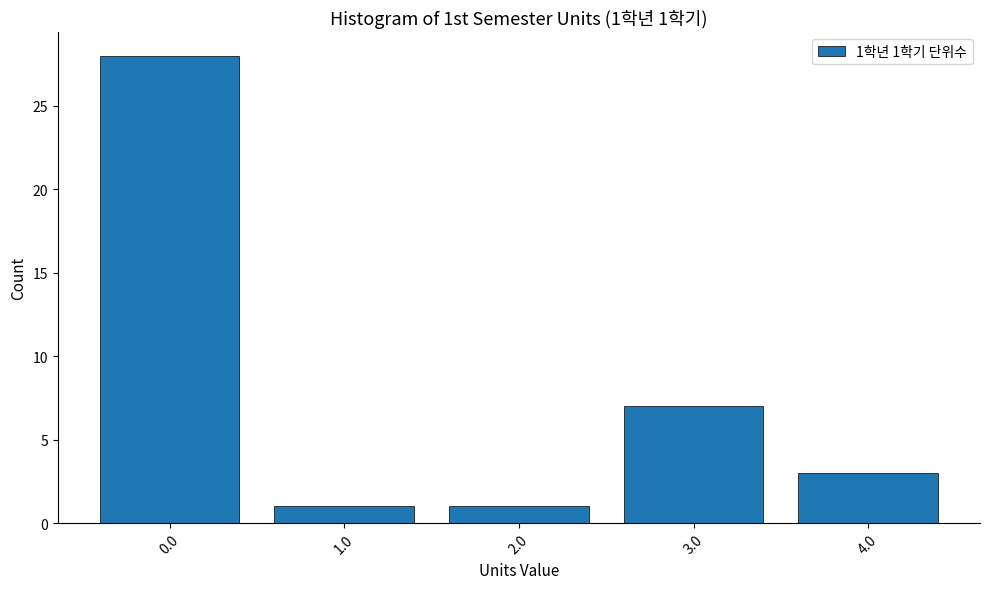

Reading left to right, transcribe all the data shown in this chart.

28	1	1	7	3